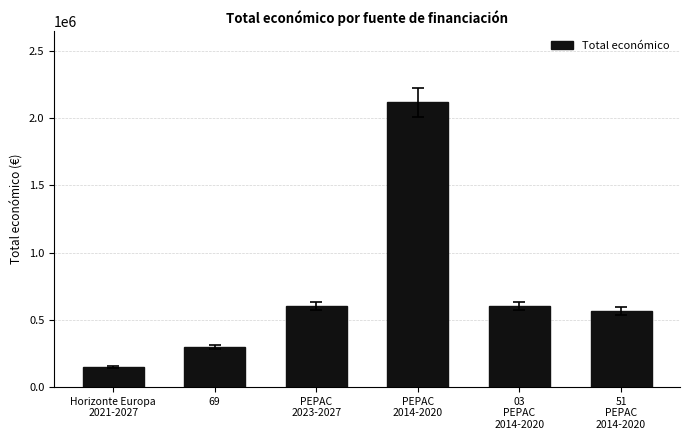

Approximately how many times larger is the value at 69 compared to PEPAC
2023-2027?

0.5